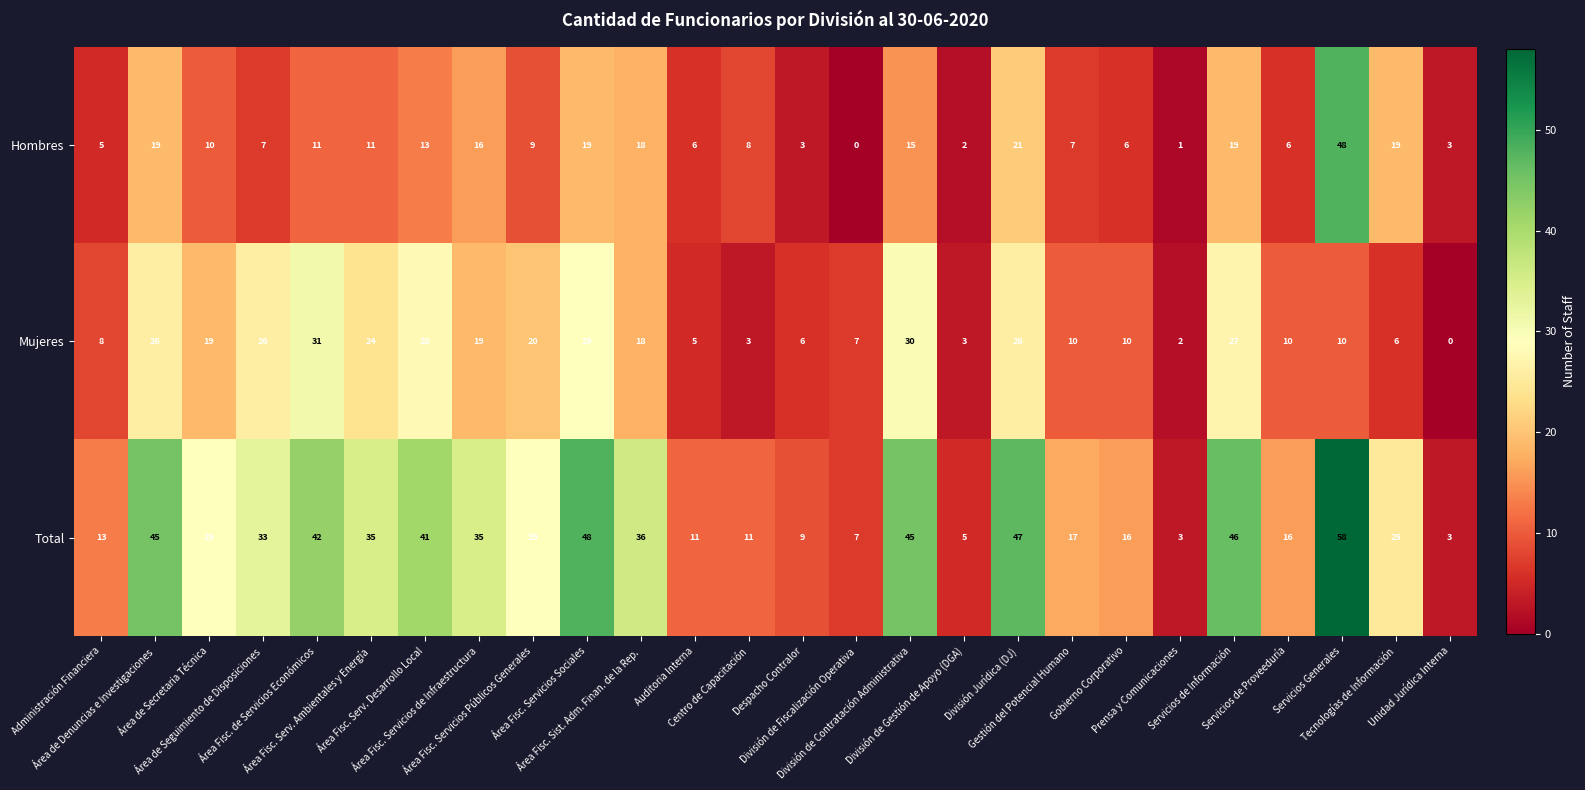

How many positive values does the Hombres series have?

25